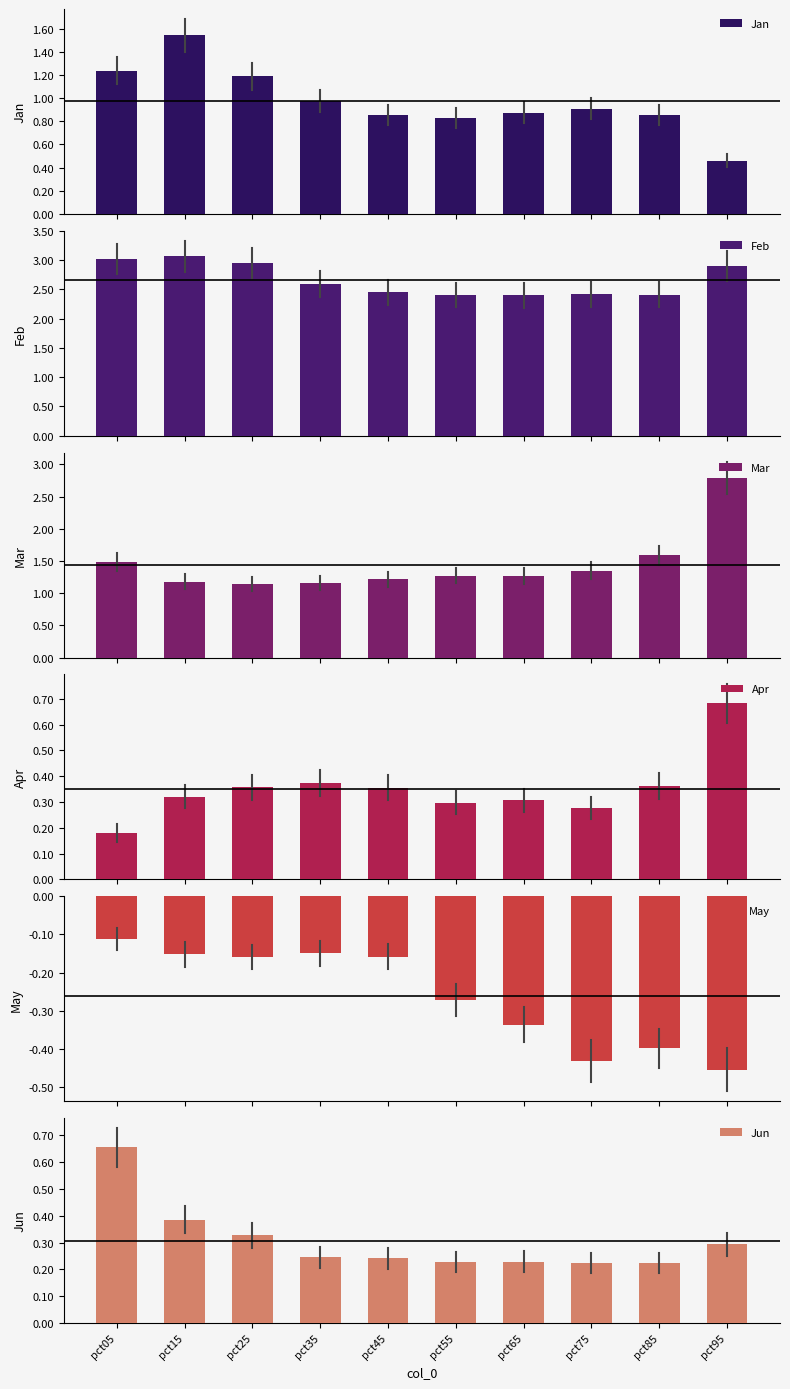

What is the sum of the Feb values at pct25 and pct35?

5.5